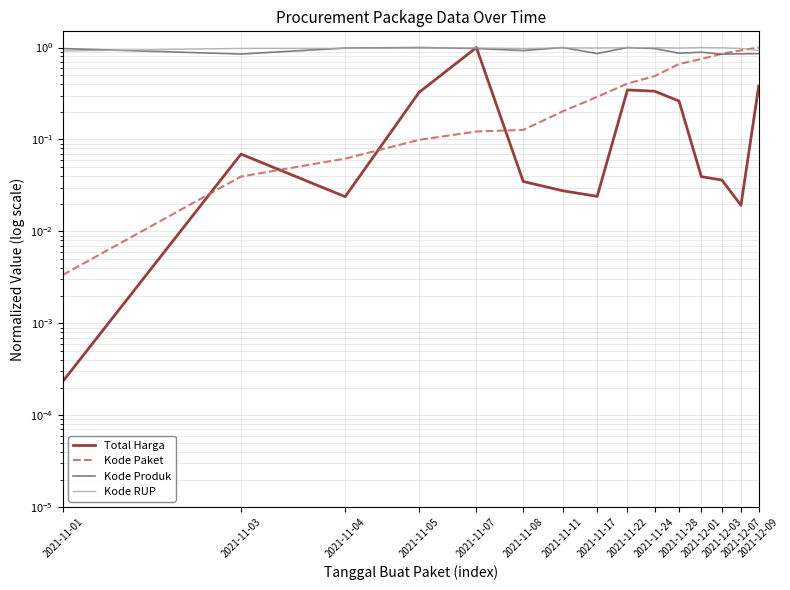

True or false: Kode RUP and Kode Produk intersect in this chart.

True